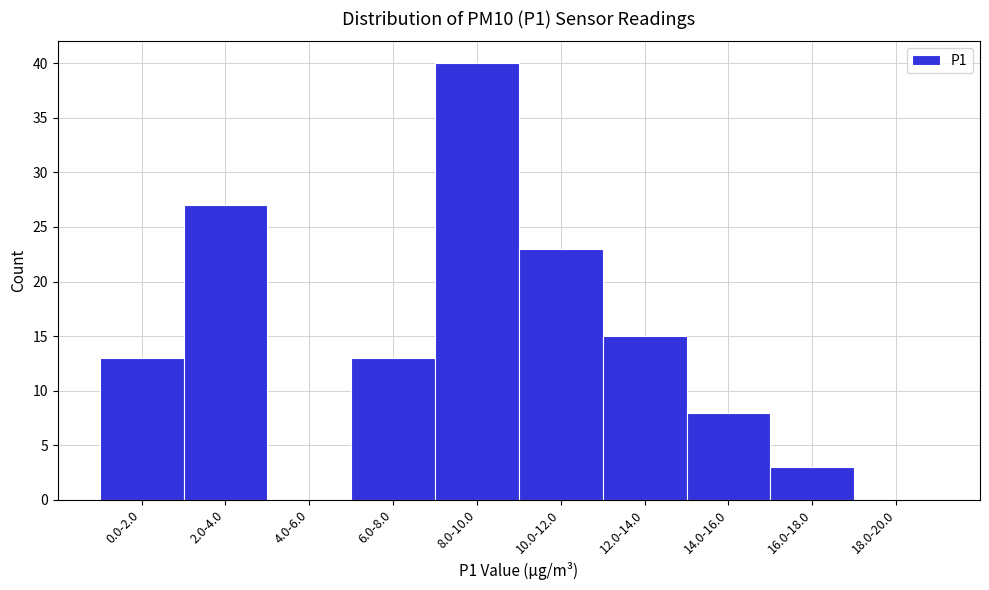

Reading right to left, list all the values displayed in this chart.

18.0-20.0=0	16.0-18.0=3	14.0-16.0=8	12.0-14.0=15	10.0-12.0=23	8.0-10.0=40	6.0-8.0=13	4.0-6.0=0	2.0-4.0=27	0.0-2.0=13